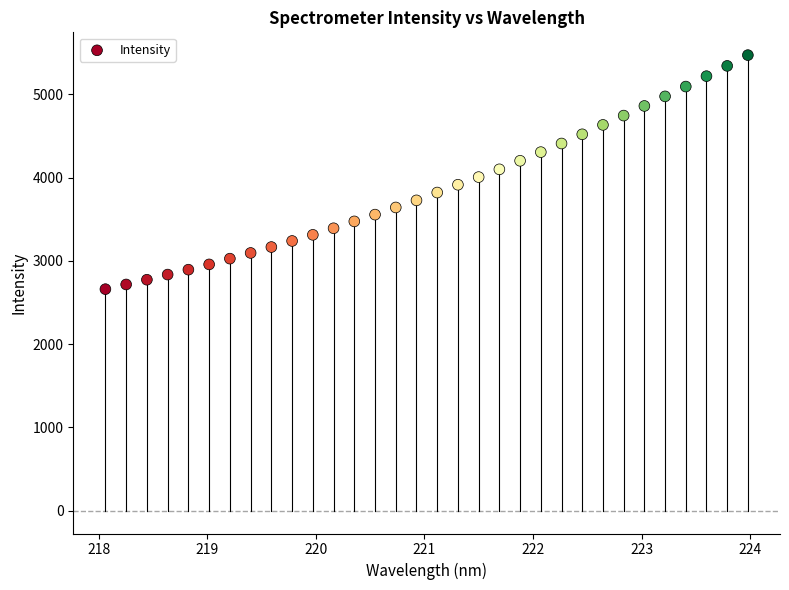

What is the range of Y values (max minus min)?

2810.9